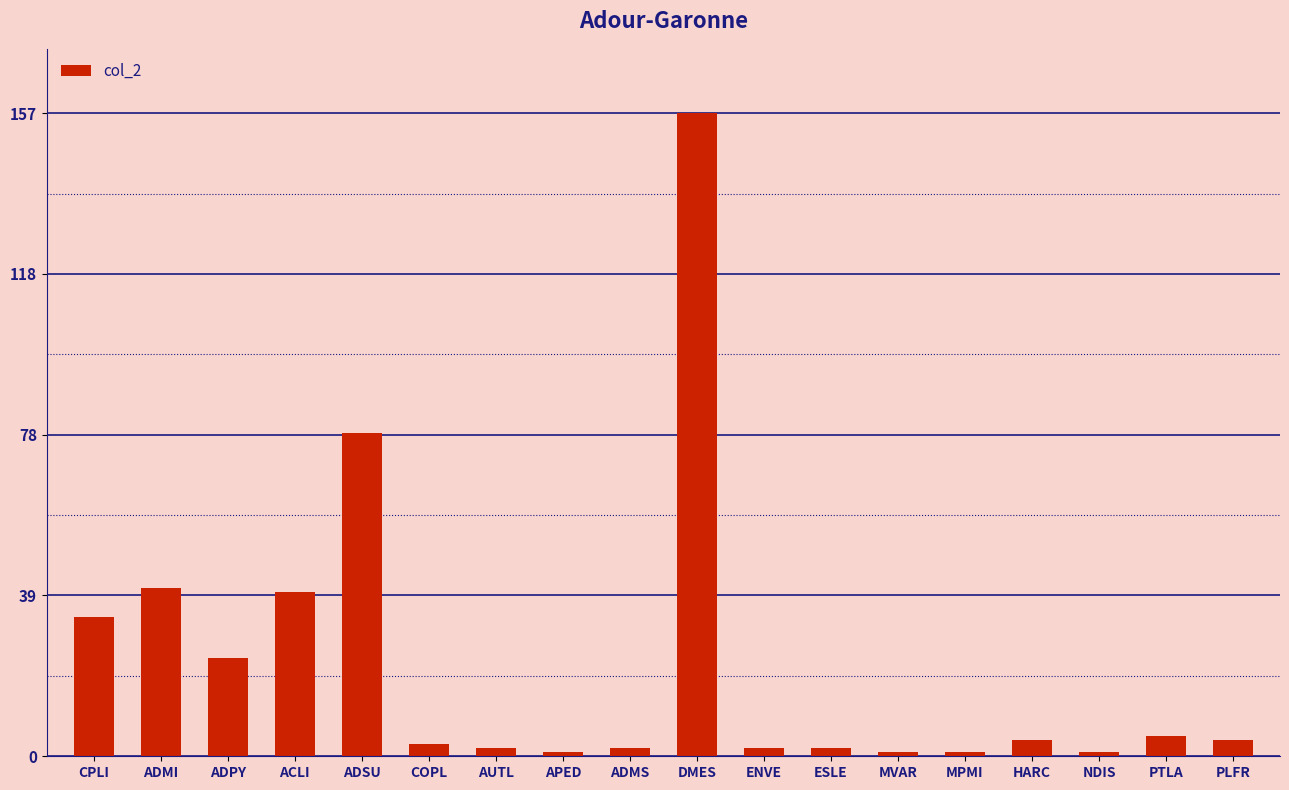

What position from the right is AUTL?

12